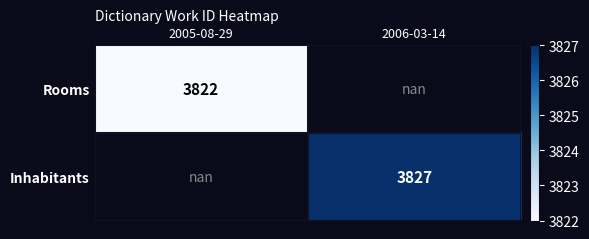

The value of Rooms at 2005-08-29 is 778.8. True or false?

False